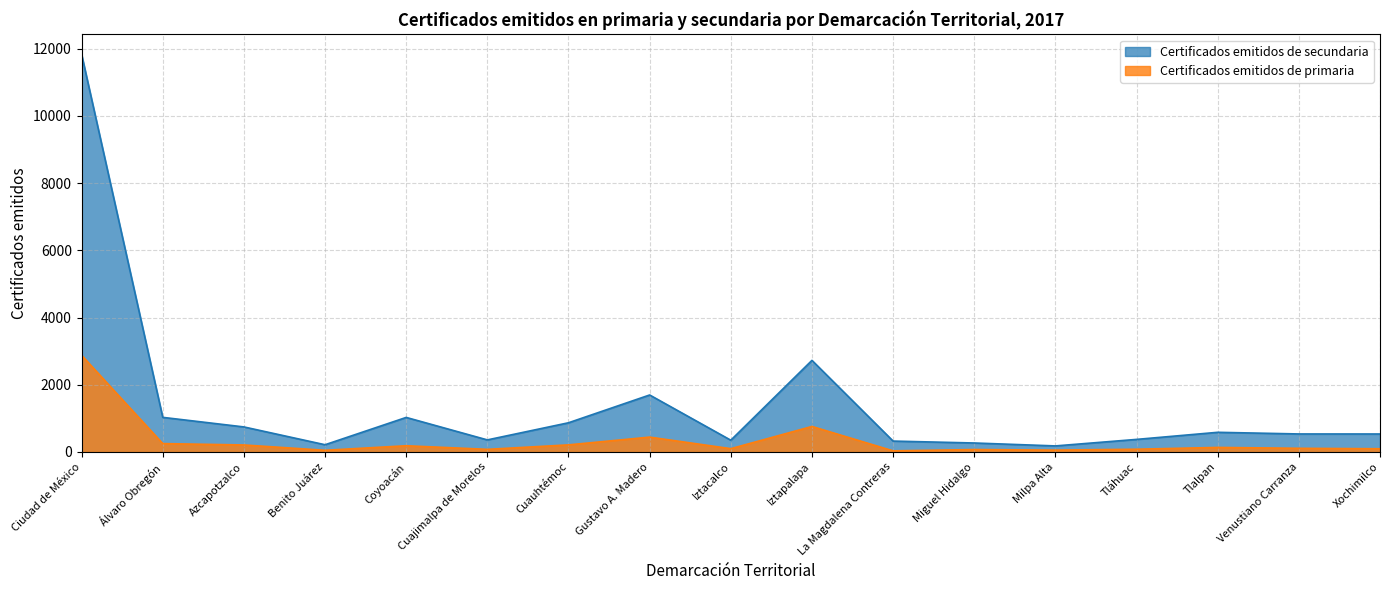

True or false: Certificados emitidos de primaria and Certificados emitidos de secundaria cross at least once.

False